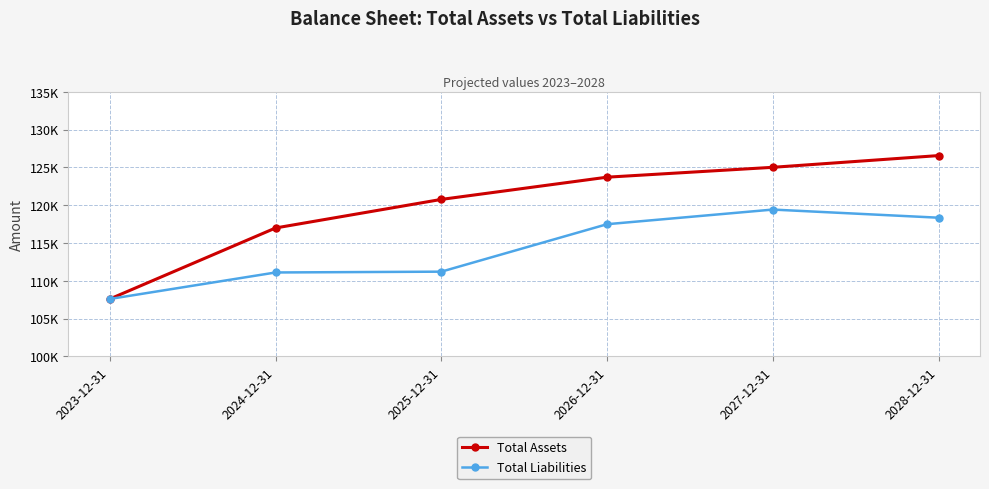

Reading right to left, extract all data points from this chart.

Total Assets: 2028-12-31=126567.0	2027-12-31=125015.5	2026-12-31=123709.6	2025-12-31=120769.8	2024-12-31=116991.6	2023-12-31=107600.0
Total Liabilities: 2028-12-31=118349.5	2027-12-31=119424.9	2026-12-31=117490.1	2025-12-31=111211.3	2024-12-31=111104.2	2023-12-31=107600.0